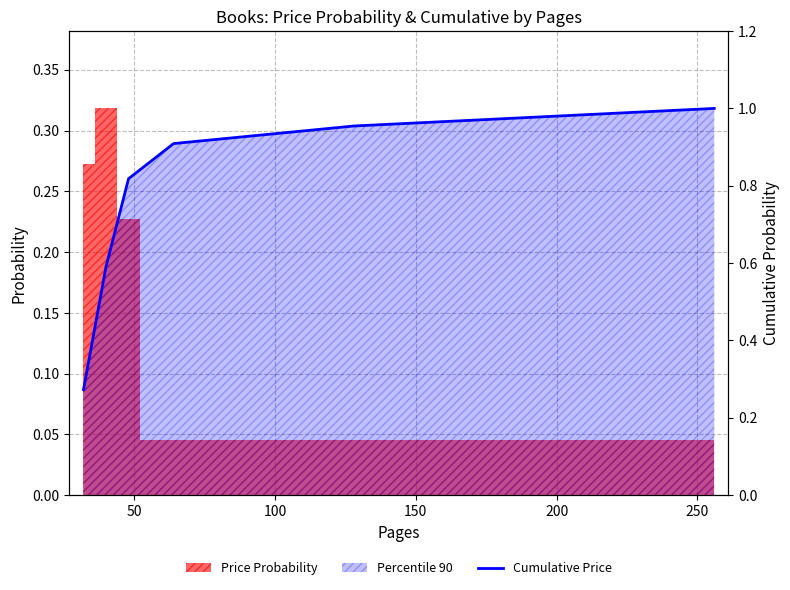

Is it true that the value at 150 is 0.6?

False